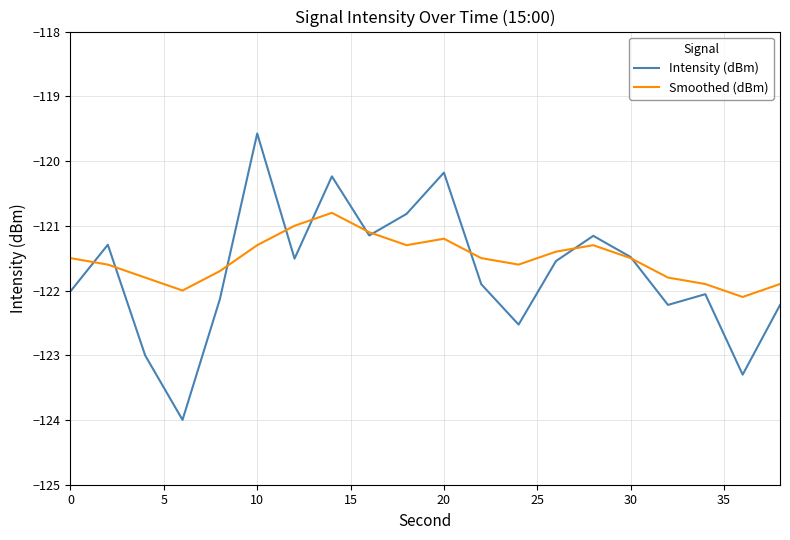

Which series has the largest range (max minus min)?

Intensity (dBm)